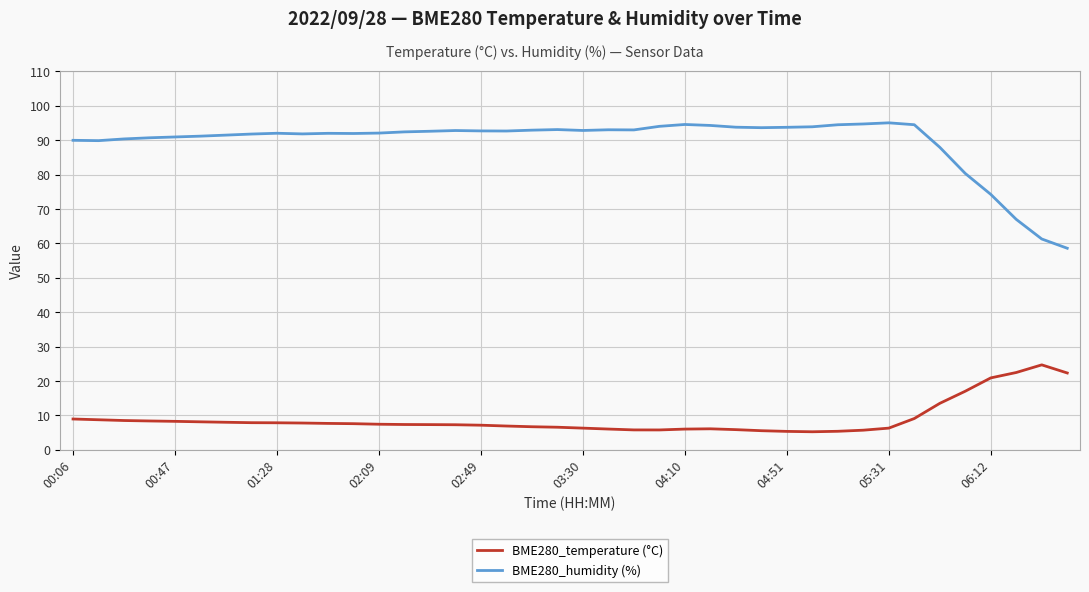

Which series has the widest spread of values?

BME280_humidity (%)